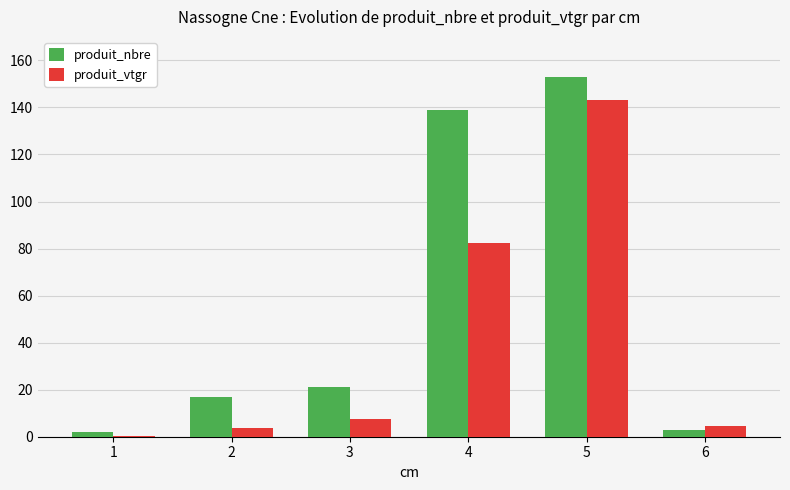

At which category is the sum across all series the highest?

5